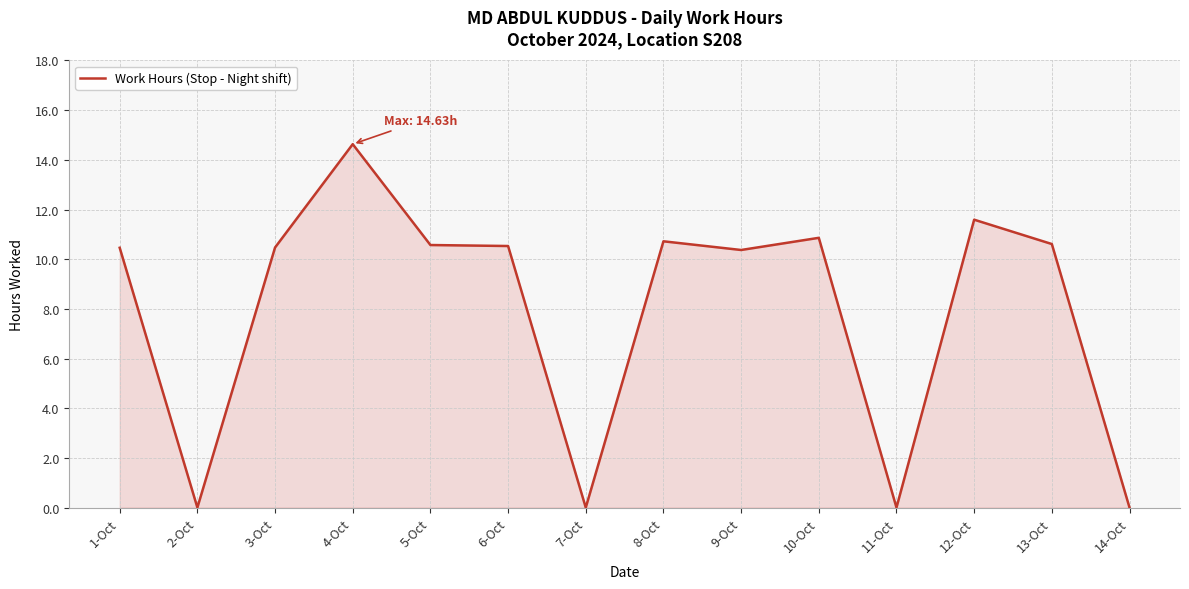

The chart shows a value of 10.6 at 13-Oct. True or false?

True